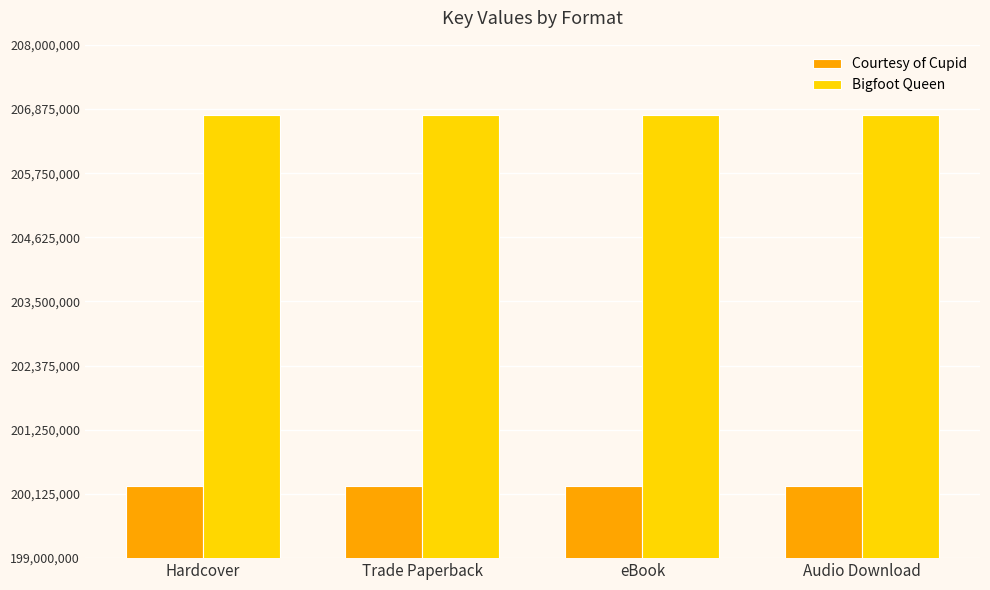

Is it true that Courtesy of Cupid equals 125642724 at Hardcover?

False